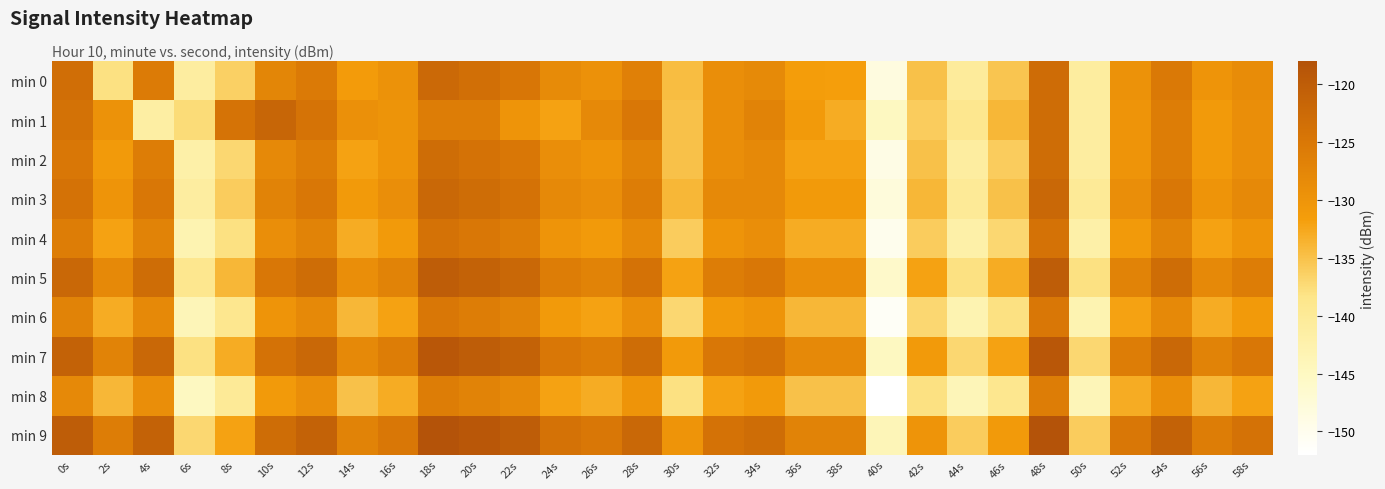

What is the smallest value displayed?

-152.0